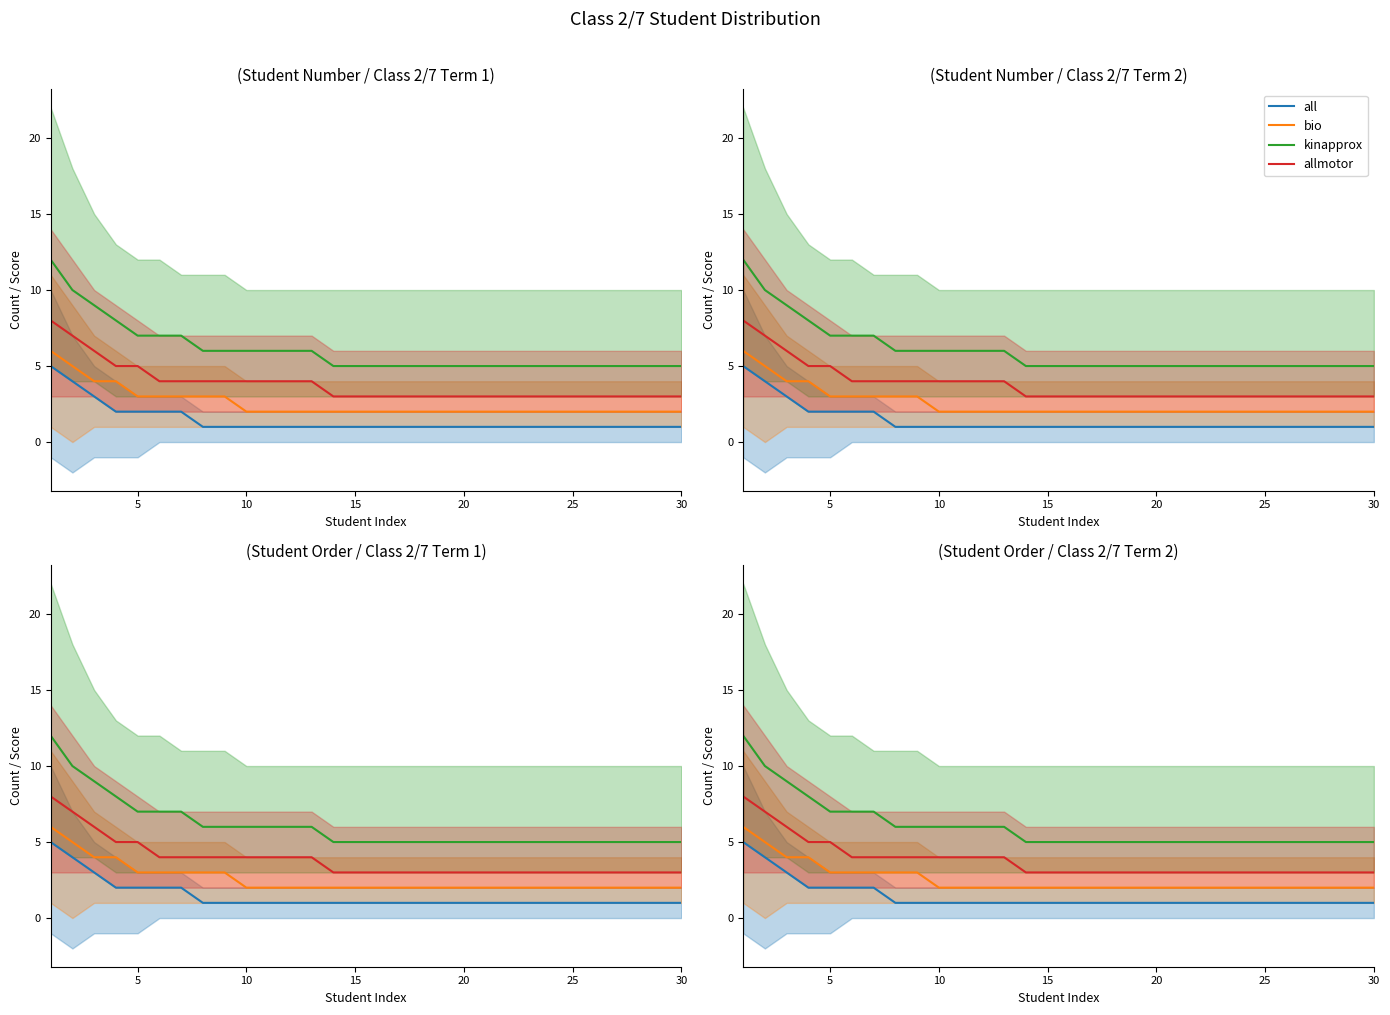

What is the value of the kinapprox point at the 22nd from the left?

5